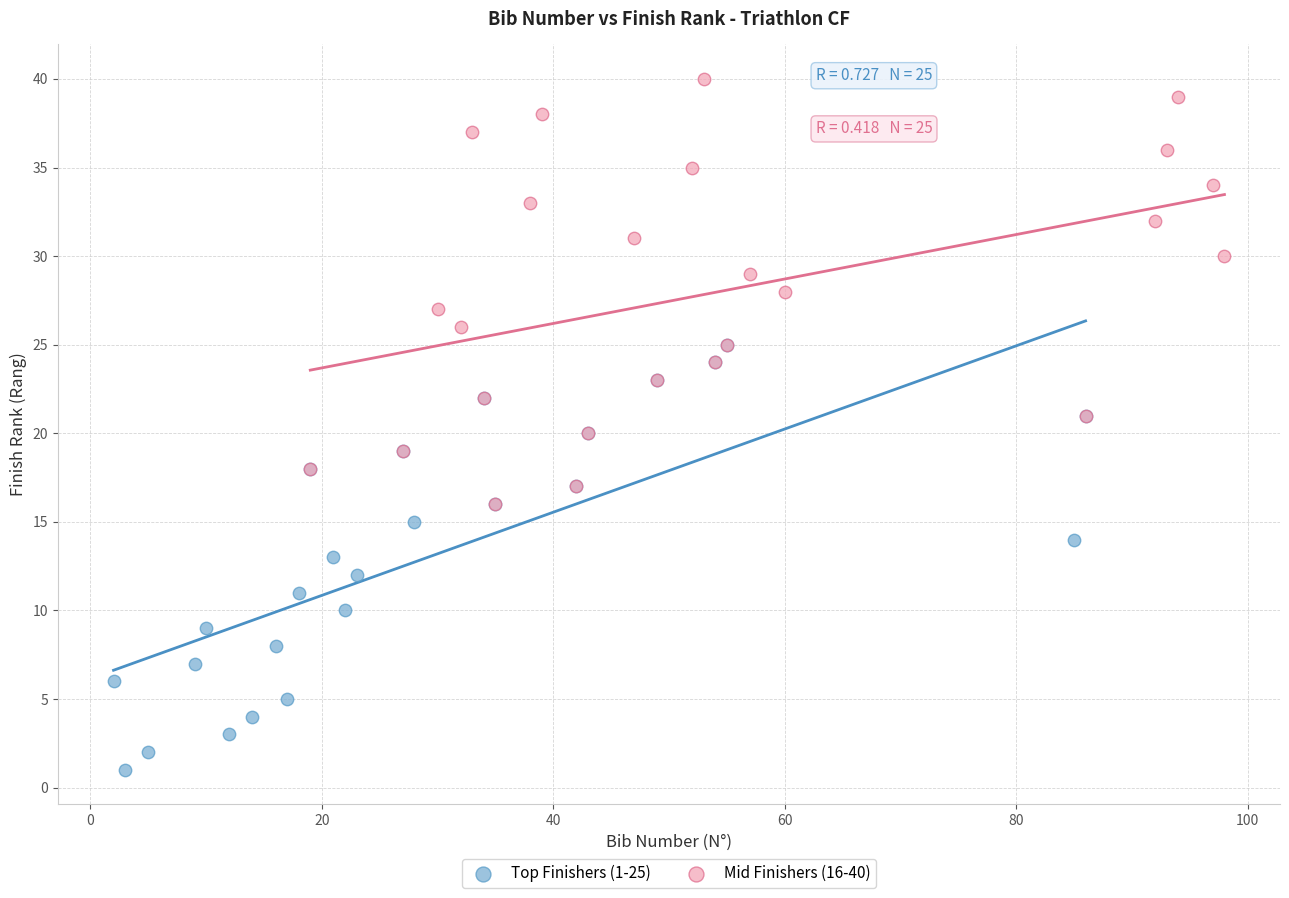

Which series contains the highest Y value?

Mid Finishers (16-40)